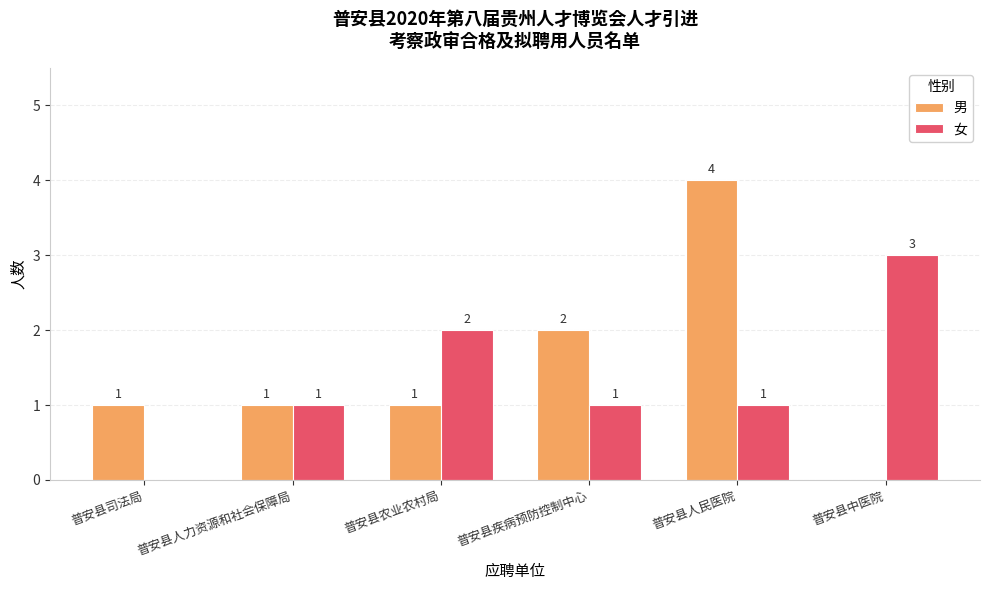

How many values in 女 are above zero?

5